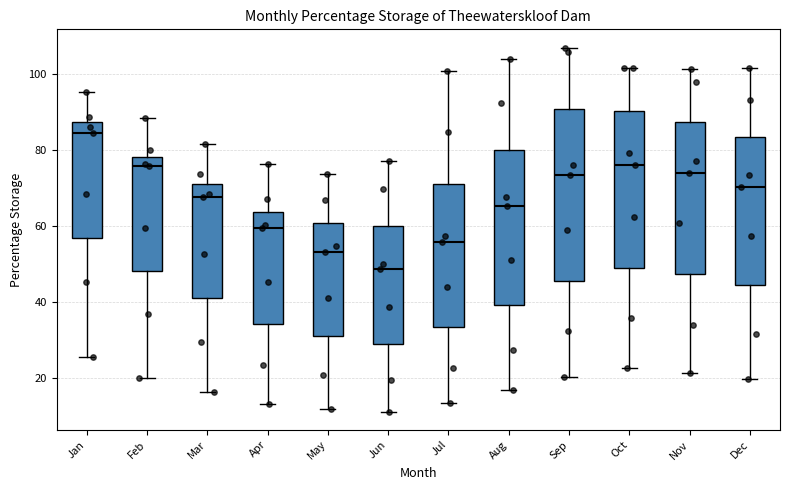

Which box is the tallest, from its lower edge to its upper edge?

Sep